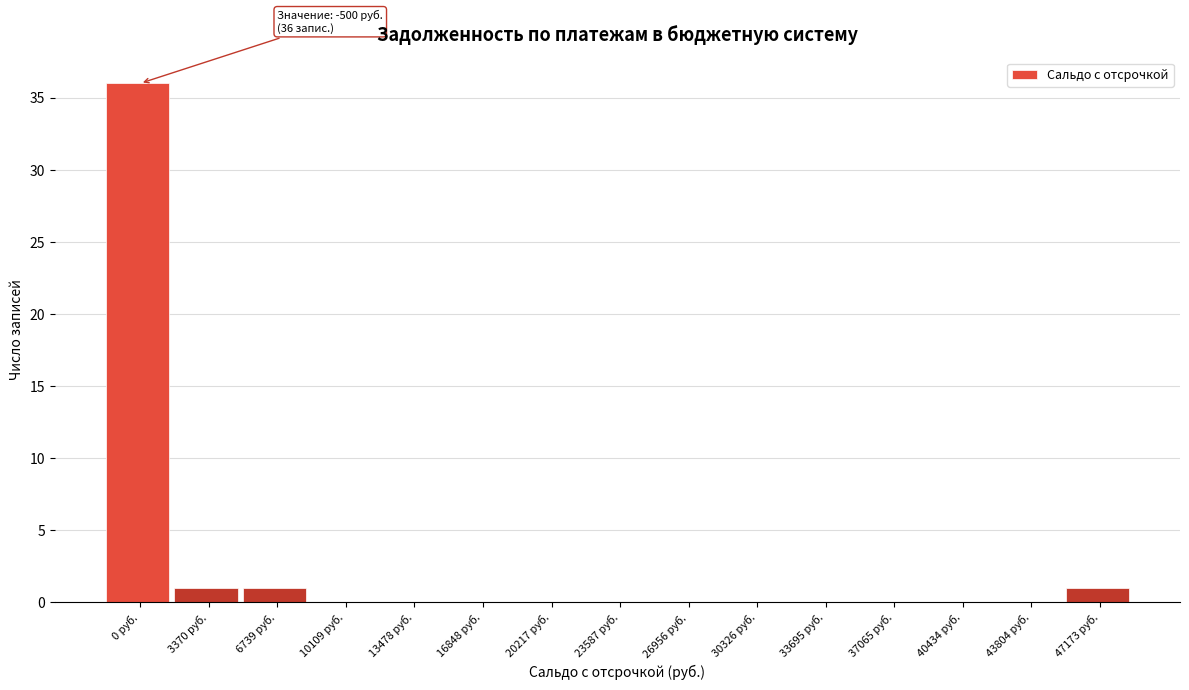

Reading left to right, list all the values displayed in this chart.

0 руб.=36	3370 руб.=1	6739 руб.=1	10109 руб.=0	13478 руб.=0	16848 руб.=0	20217 руб.=0	23587 руб.=0	26956 руб.=0	30326 руб.=0	33695 руб.=0	37065 руб.=0	40434 руб.=0	43804 руб.=0	47173 руб.=1